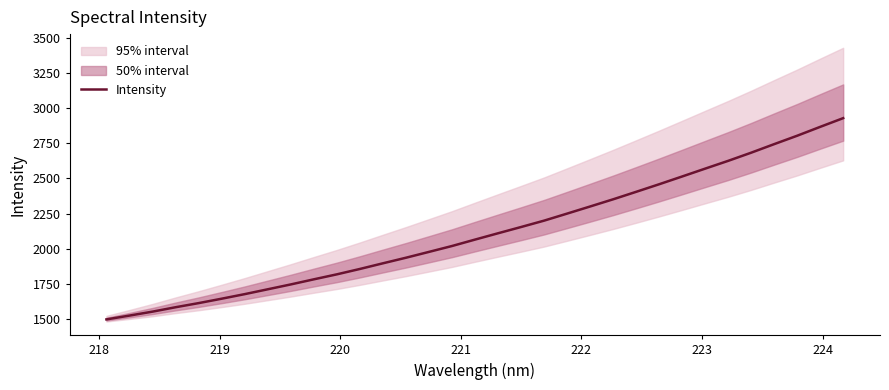

What is the lowest value of the Intensity series?

1497.8